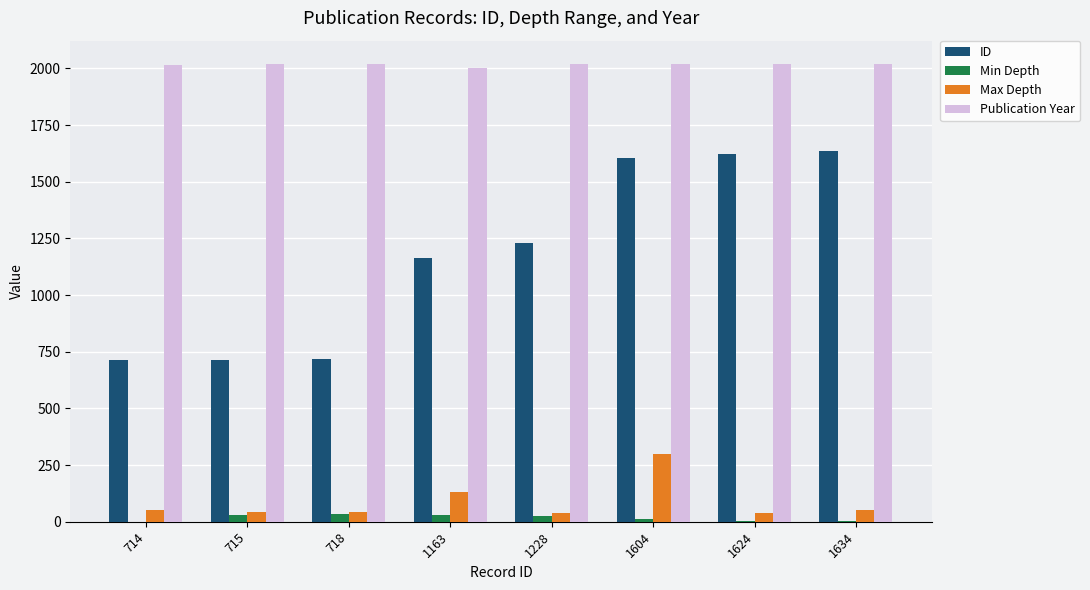

Is the value of ID at 1604 greater than the value of Max Depth at 1604?

Yes